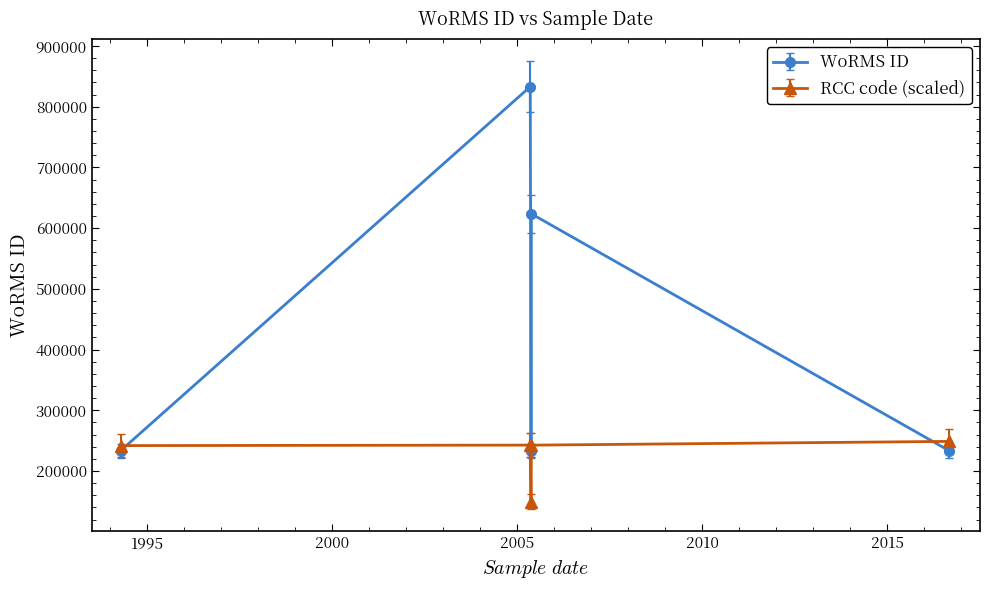

How many intersections are there between RCC code (scaled) and WoRMS ID?

2